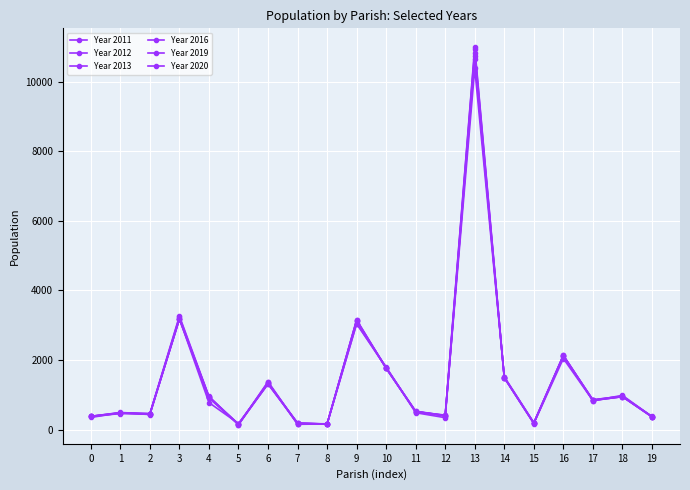

What is the average value of the Year 2019 series?

1496